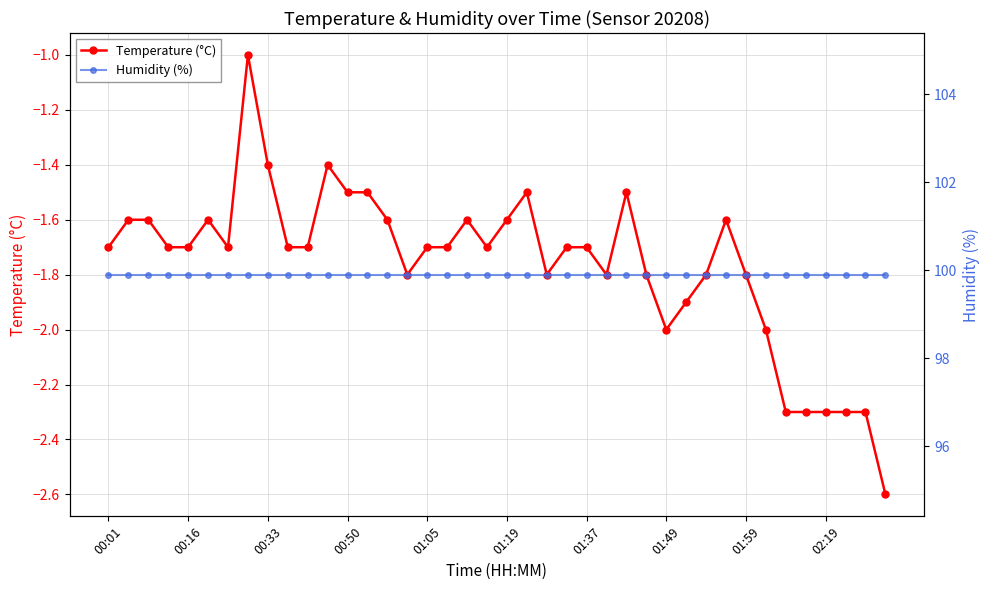

How many data points does each series have?

40